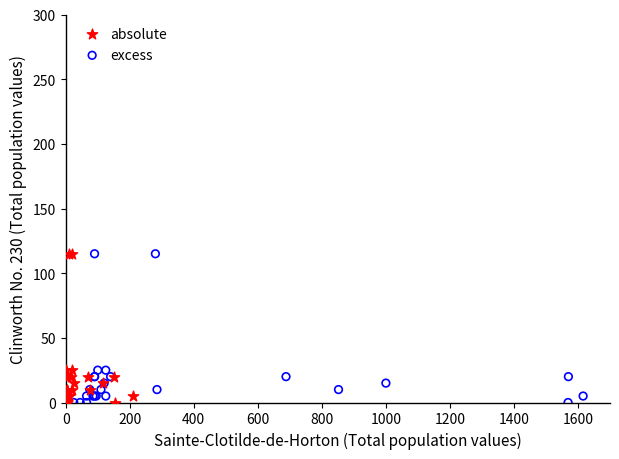

What are all the series names shown in the legend?

absolute, excess